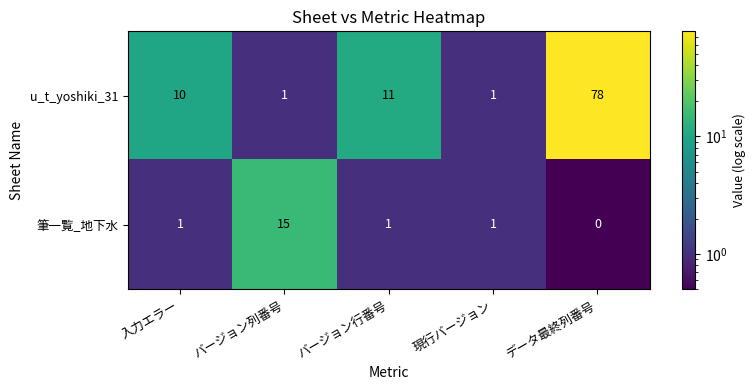

Which label corresponds to the smallest value in the chart?

データ最終列番号